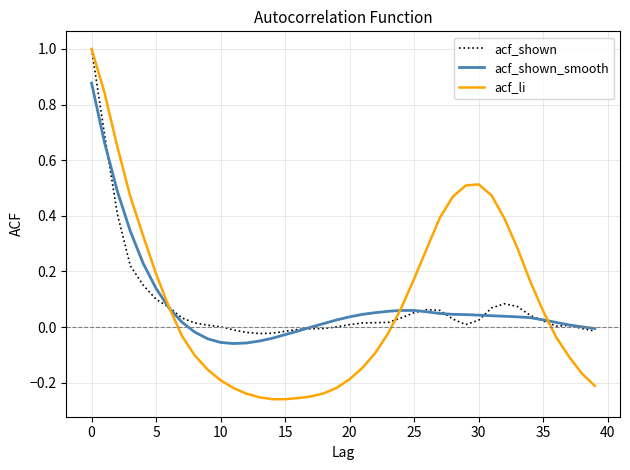

Does the chart have visible grid lines?

Yes